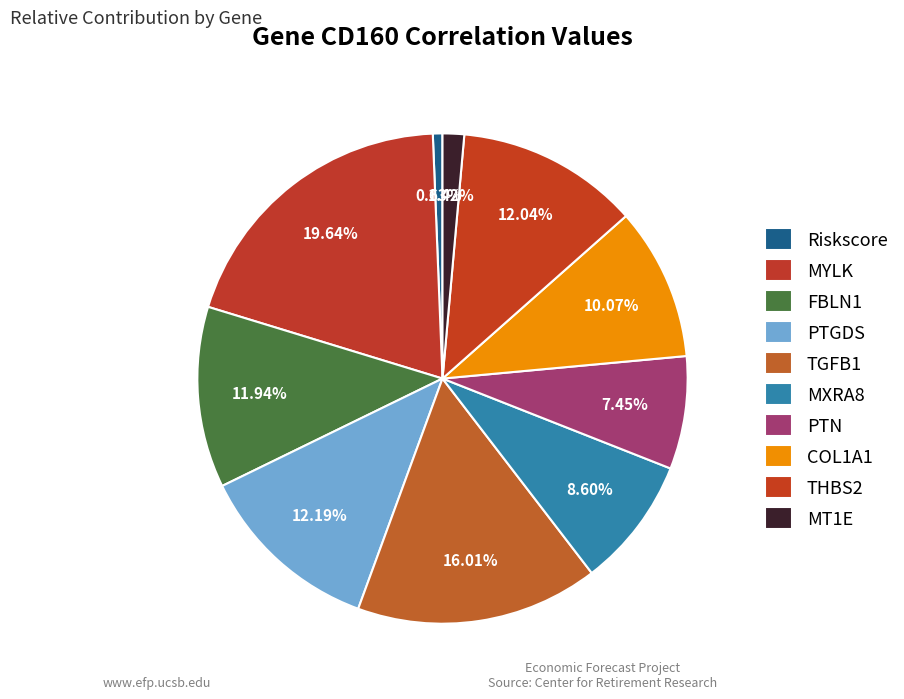

The Riskscore slice represents 1% of the pie. True or false?

True